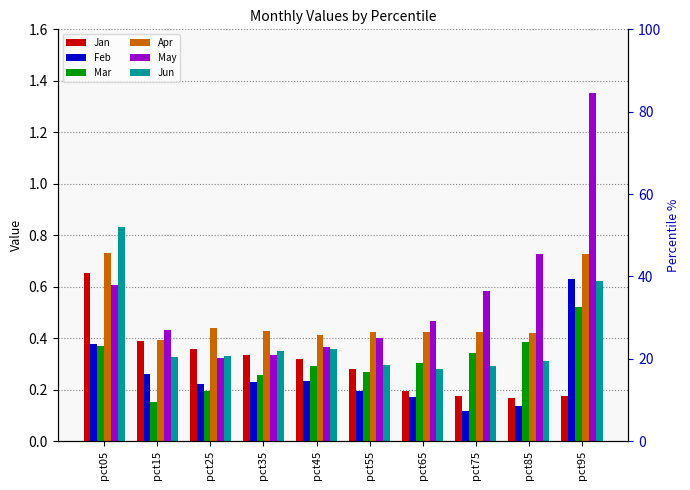

At which label does Jan reach its minimum?

pct85